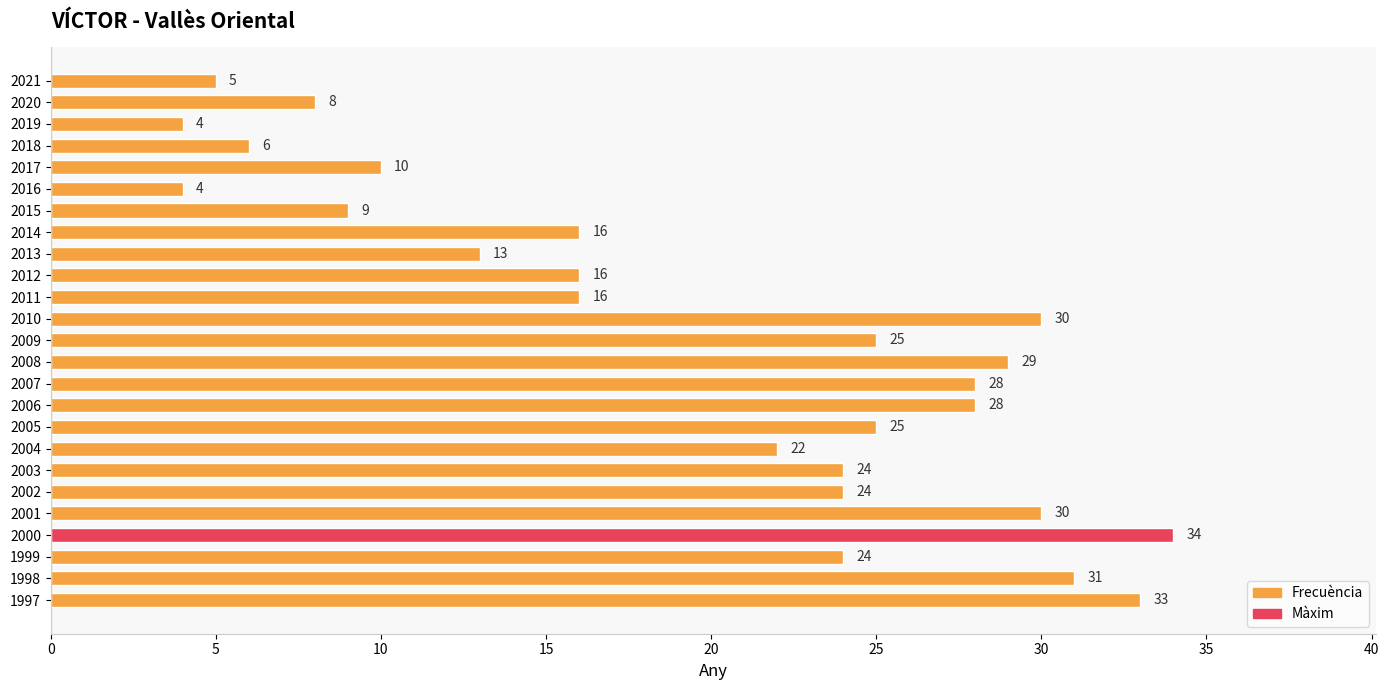

Which has a higher value, 2013 or 2004?

2004